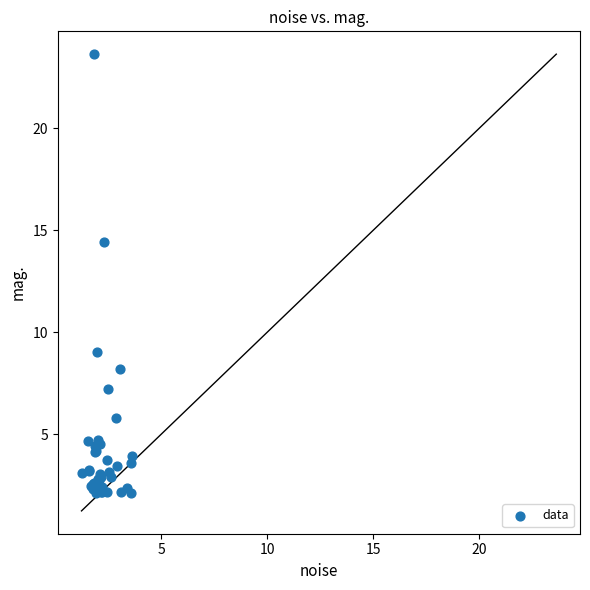

What Y value in the scatter plot is closest to 12?

14.4